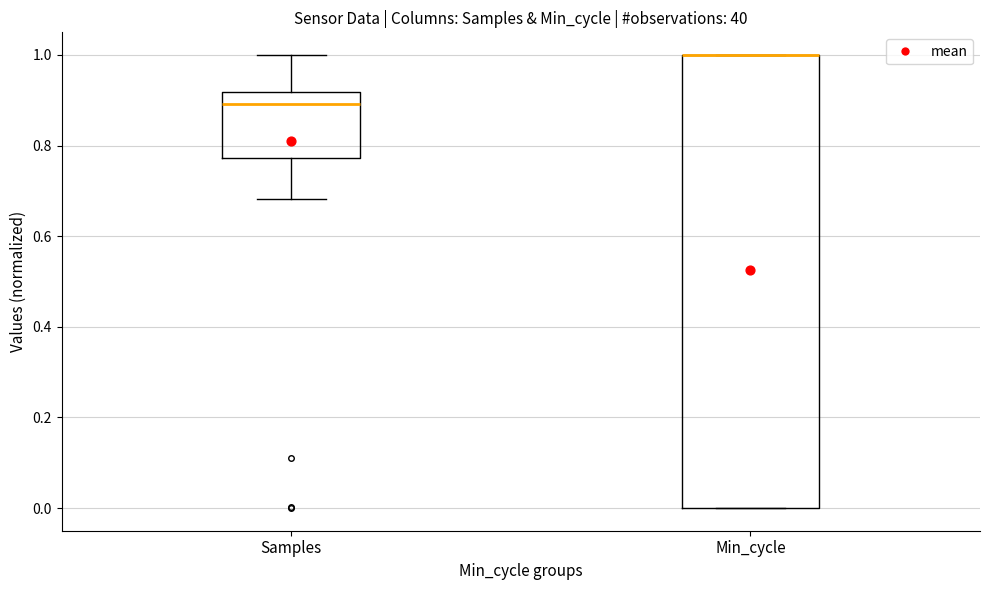

Where does the upper whisker of the box for Samples end on the y-axis? The values are not printed on the chart, so give them approximately, as read against the axis.

1.00